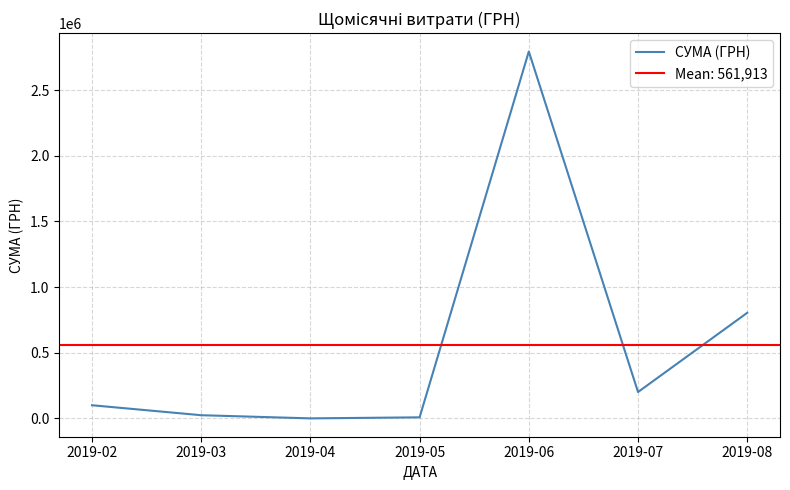

Rank the categories by value from lowest to highest.

2019-04, 2019-05, 2019-03, 2019-02, 2019-07, 2019-08, 2019-06